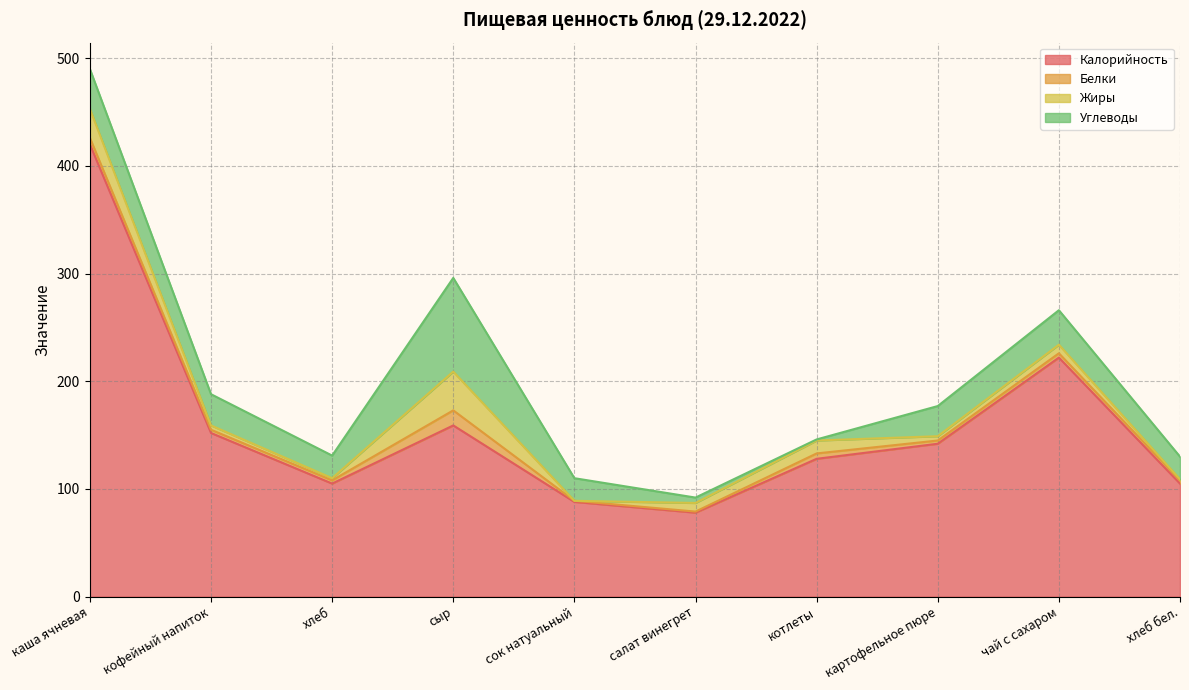

In Углеводы, how many points are lower than both neighbors (excluding endpoints)?

2